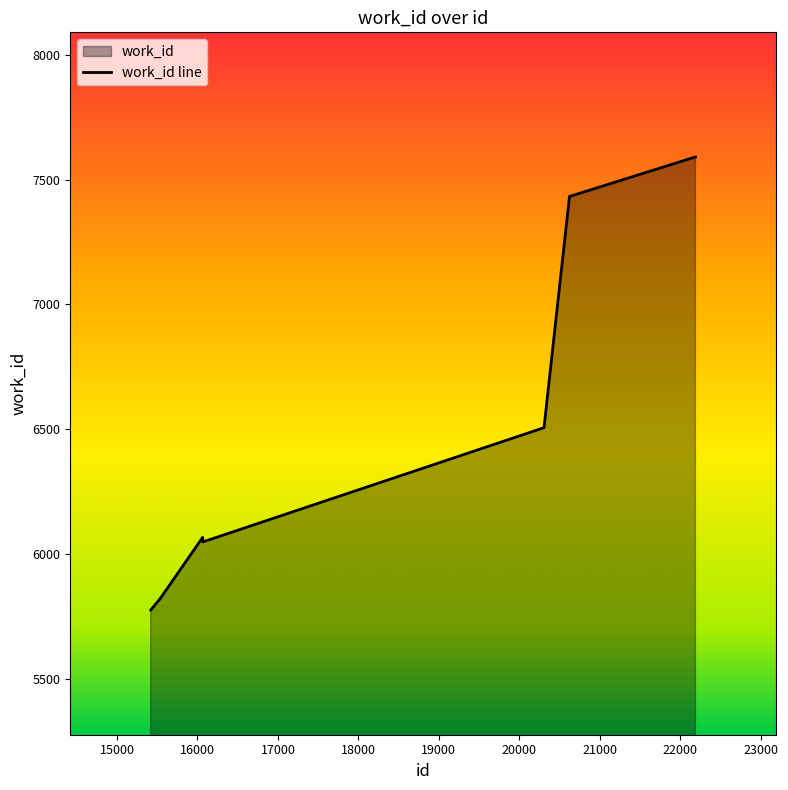

Where is the first local maximum?

16064